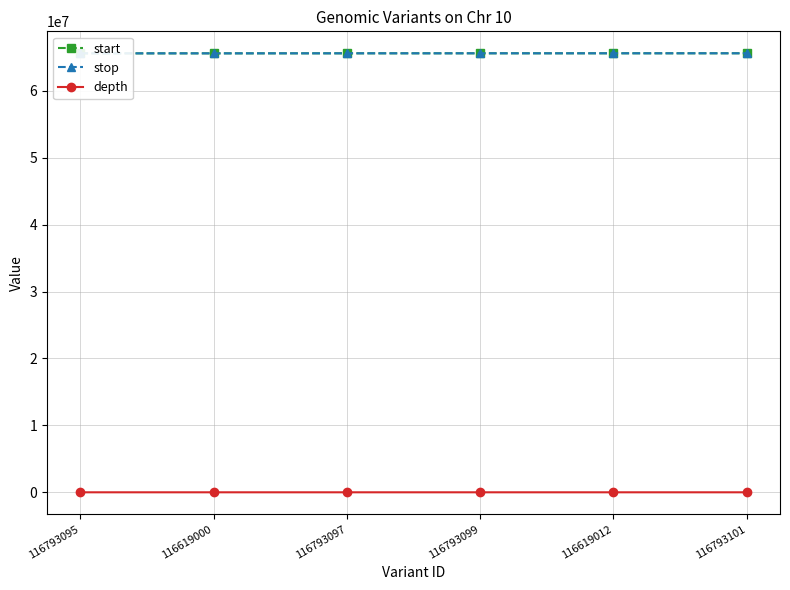

What is the label of the 3rd point from the right?

116793099